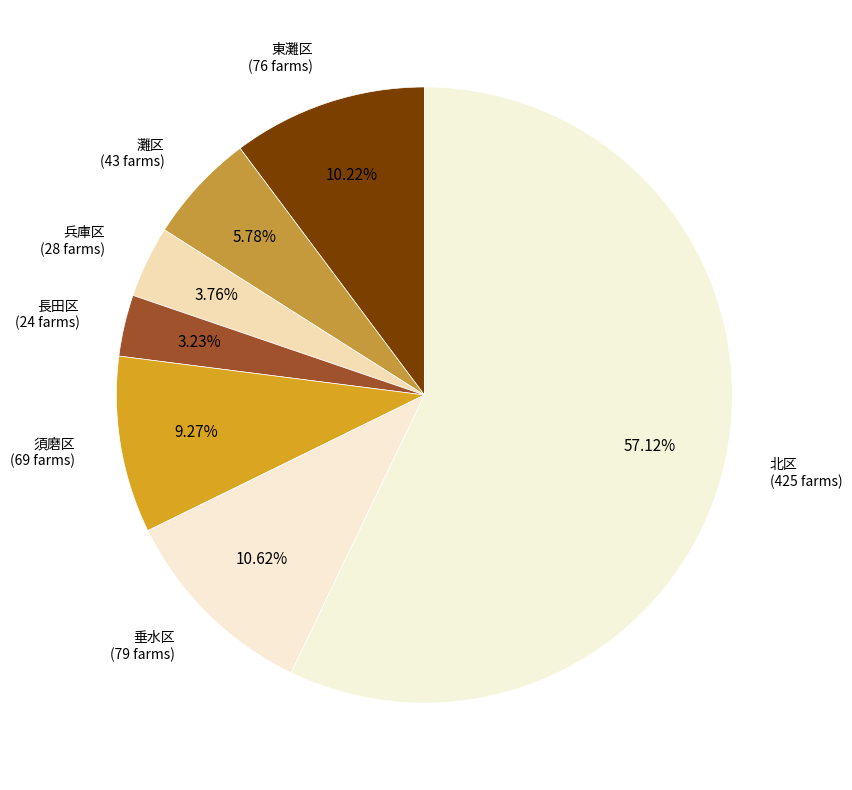

Approximately how many times larger is the value at 須磨区 (69 farms) compared to 灘区 (43 farms)?

1.6